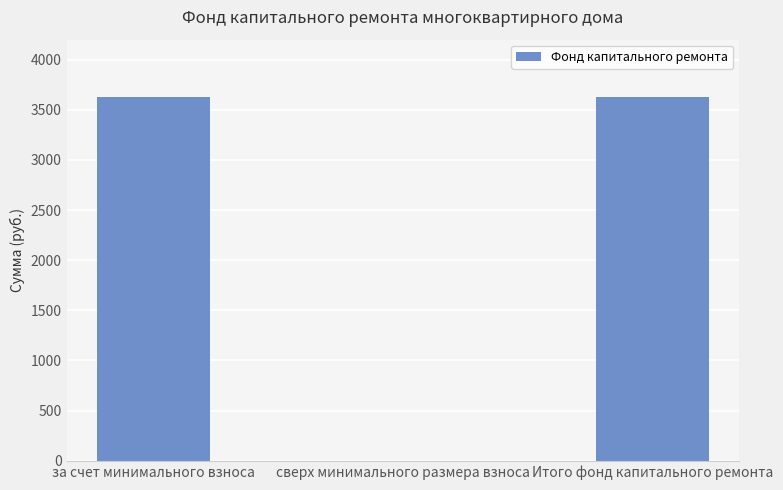

What is the sum of all values?

7250.9